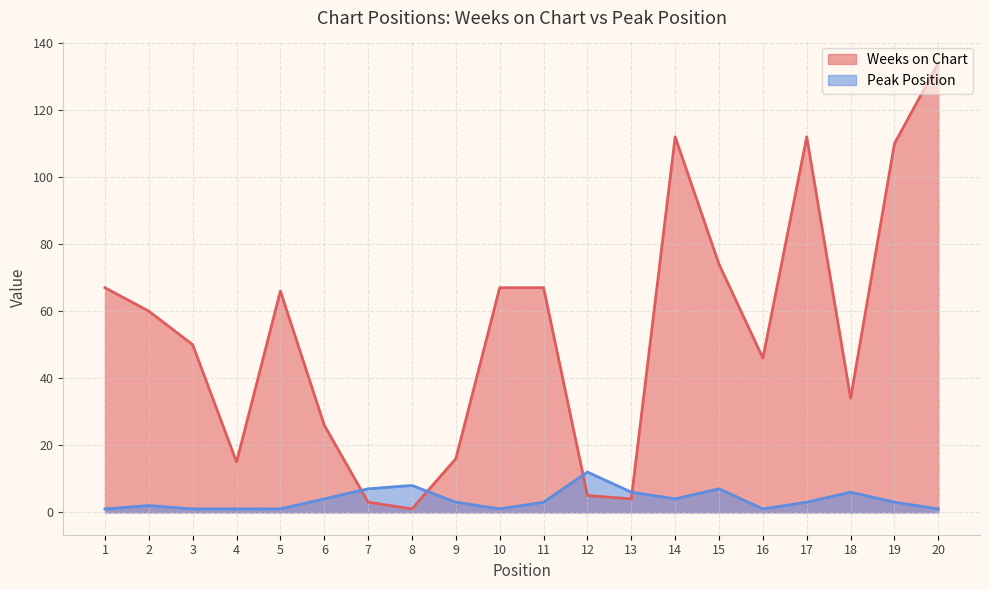

What is the average value of the Weeks on Chart series?

53